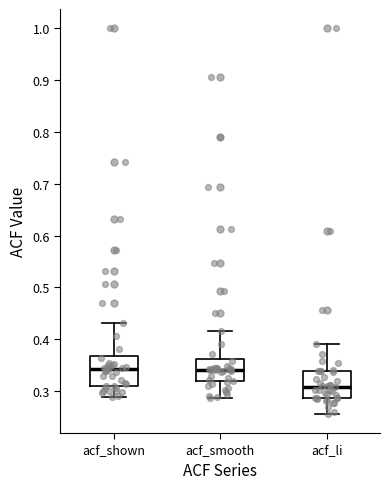

Reading left to right, read every box against the y-axis: the position of its median line, the range the box covers, and the ends of its whiskers. The values are not printed on the chart, so give them approximately, as read against the axis.

acf_shown: median 0.34, box 0.31 to 0.37, whiskers 0.29 to 0.43
acf_smooth: median 0.34, box 0.32 to 0.36, whiskers 0.29 to 0.42
acf_li: median 0.31, box 0.29 to 0.34, whiskers 0.26 to 0.39